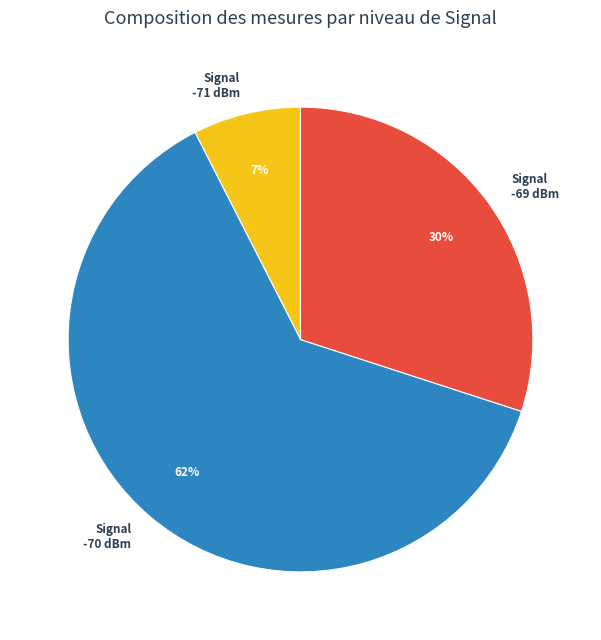

To the nearest percent, what percentage of the pie is Signal -69 dBm?

30%